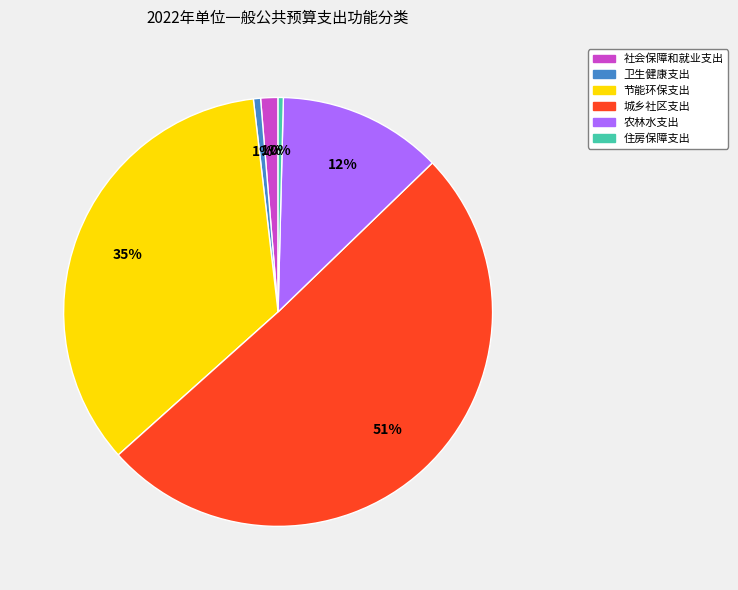

Between 农林水支出 and 卫生健康支出, which is larger?

农林水支出